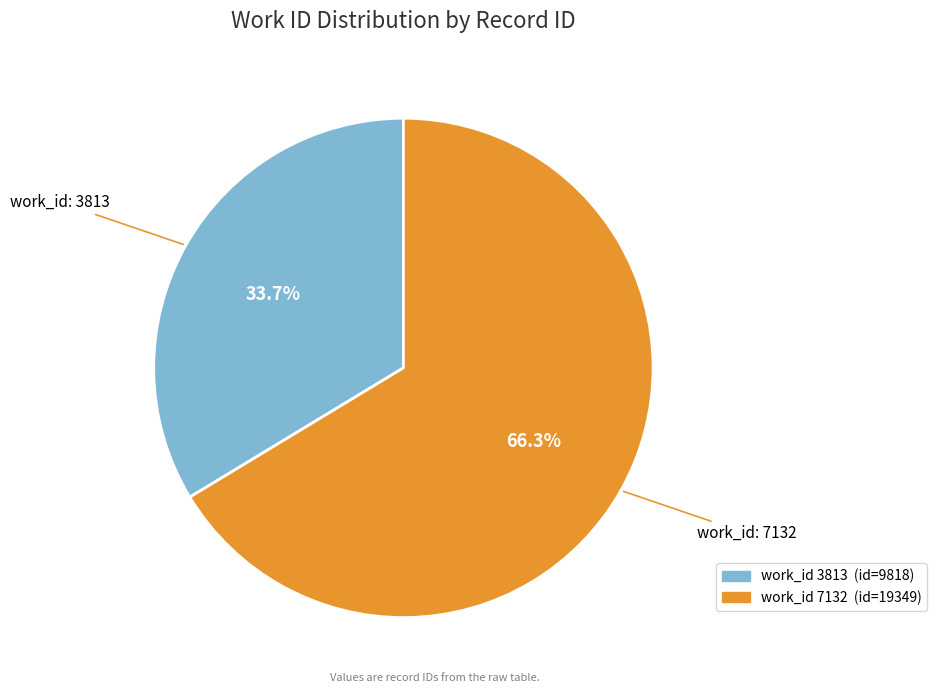

Is there any slice that represents more than half of the pie?

Yes